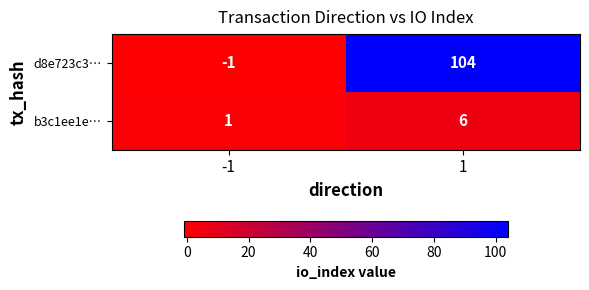

What is the spread (max minus min) of values at -1?

2